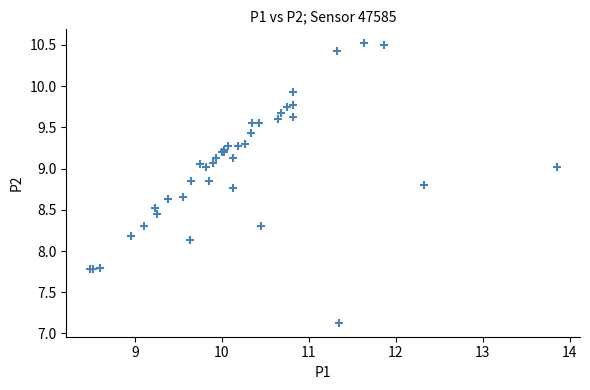

What Y value in the scatter plot is closest to 8?

8.1